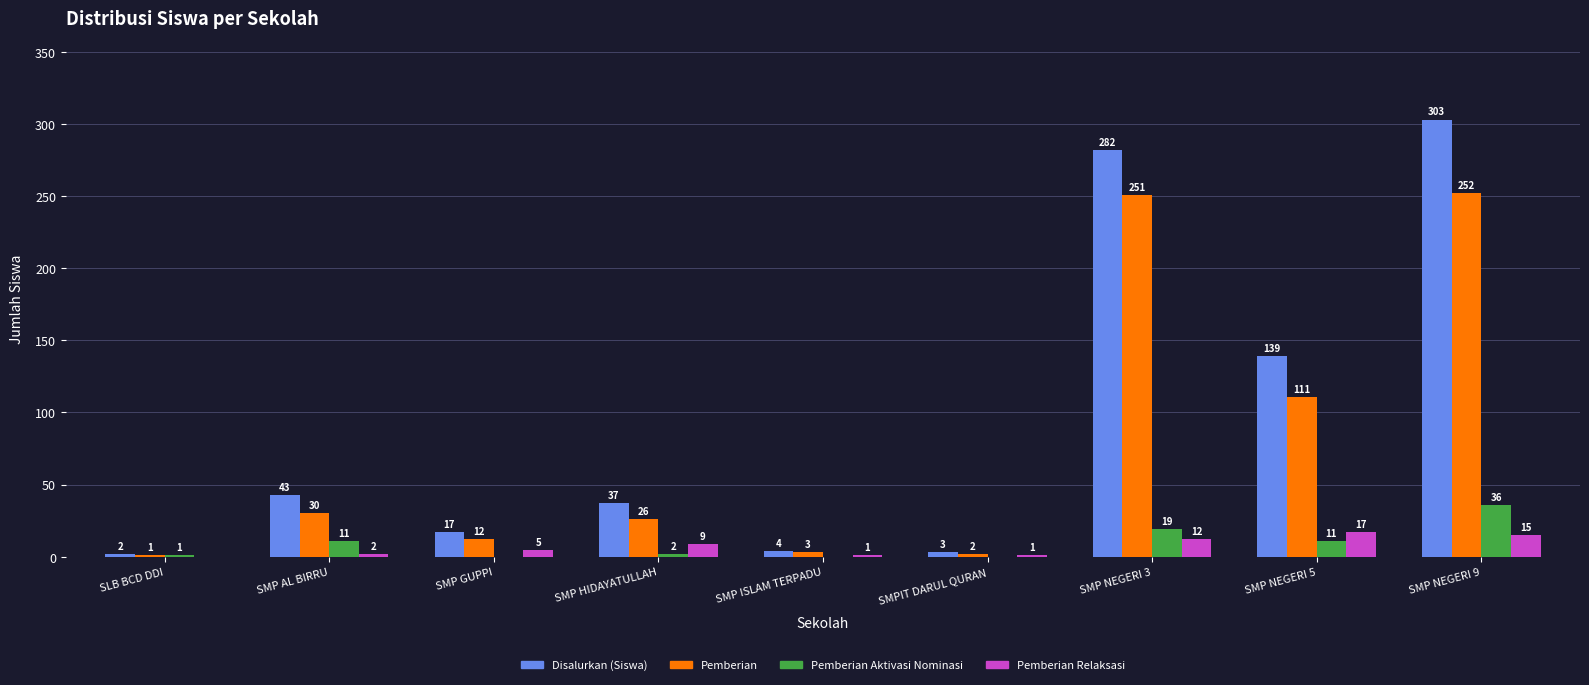

At which category is the sum across all series the highest?

SMP NEGERI 9